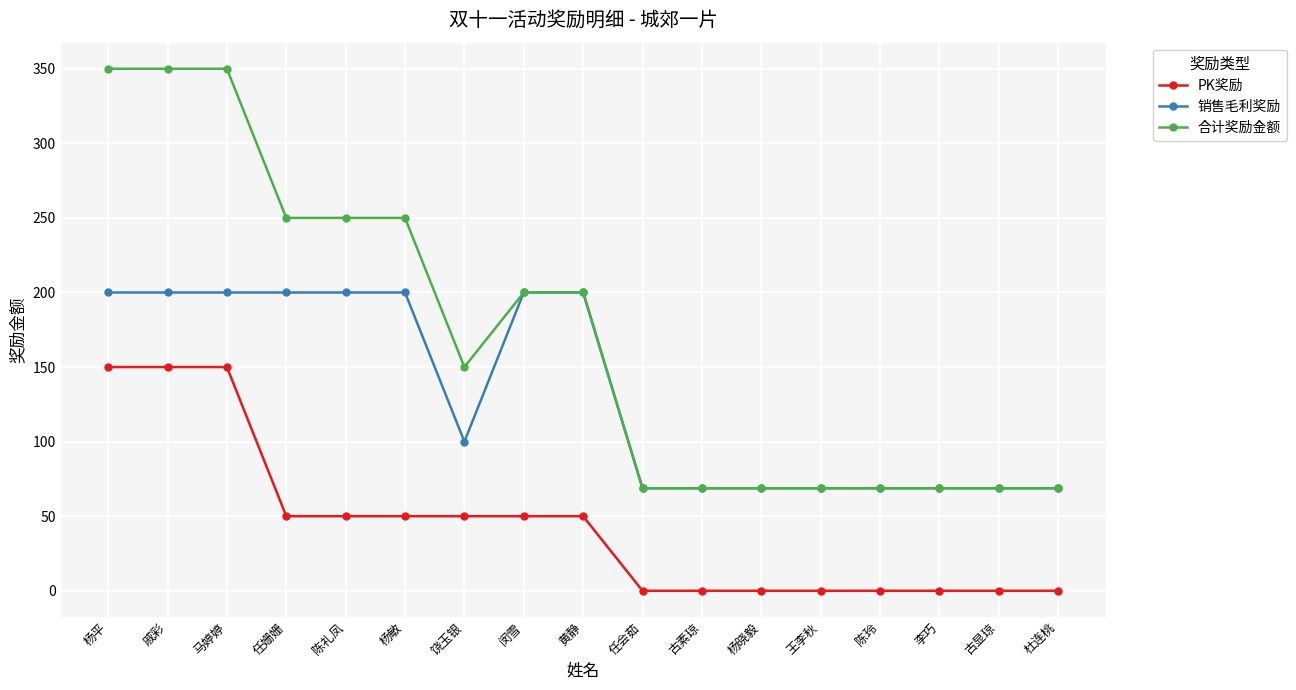

Is this an area chart (filled region under the line)?

No